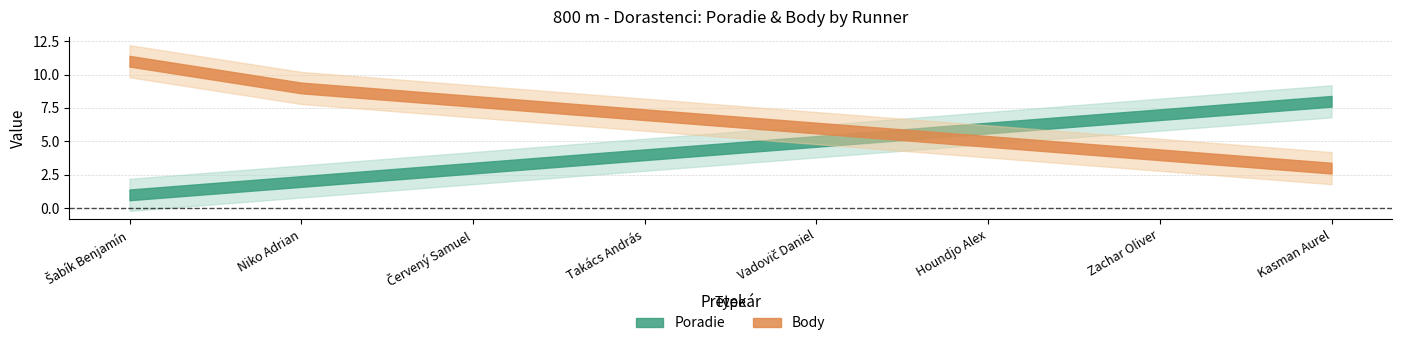

List the series in order of their overall mean, highest first.

Body, Poradie